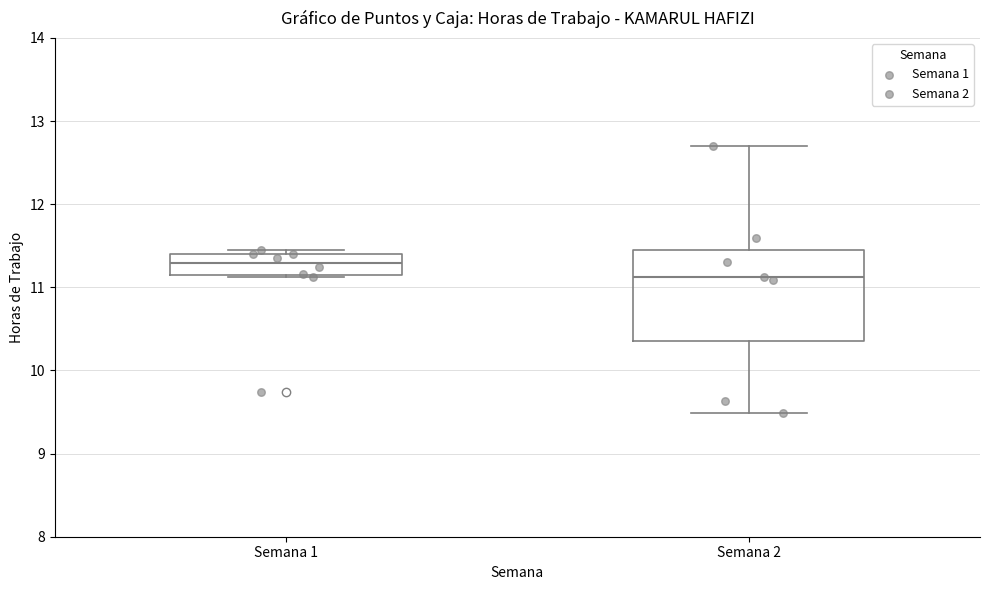

Where does the lower whisker of the box for Semana 2 end on the y-axis? The values are not printed on the chart, so give them approximately, as read against the axis.

9.5